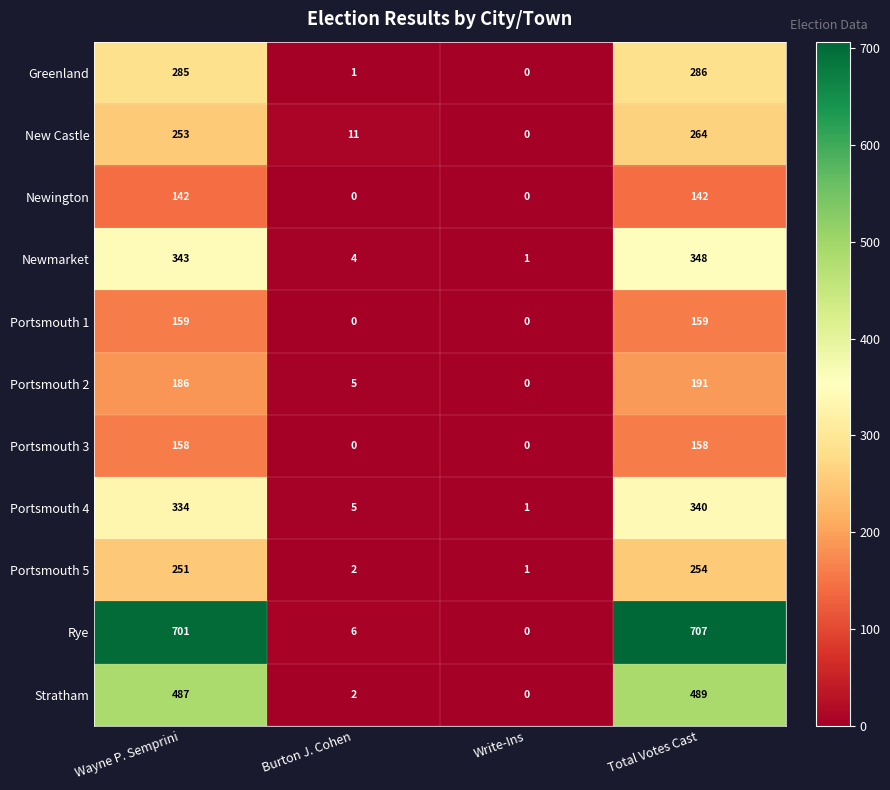

Which series has the widest spread of values?

Rye